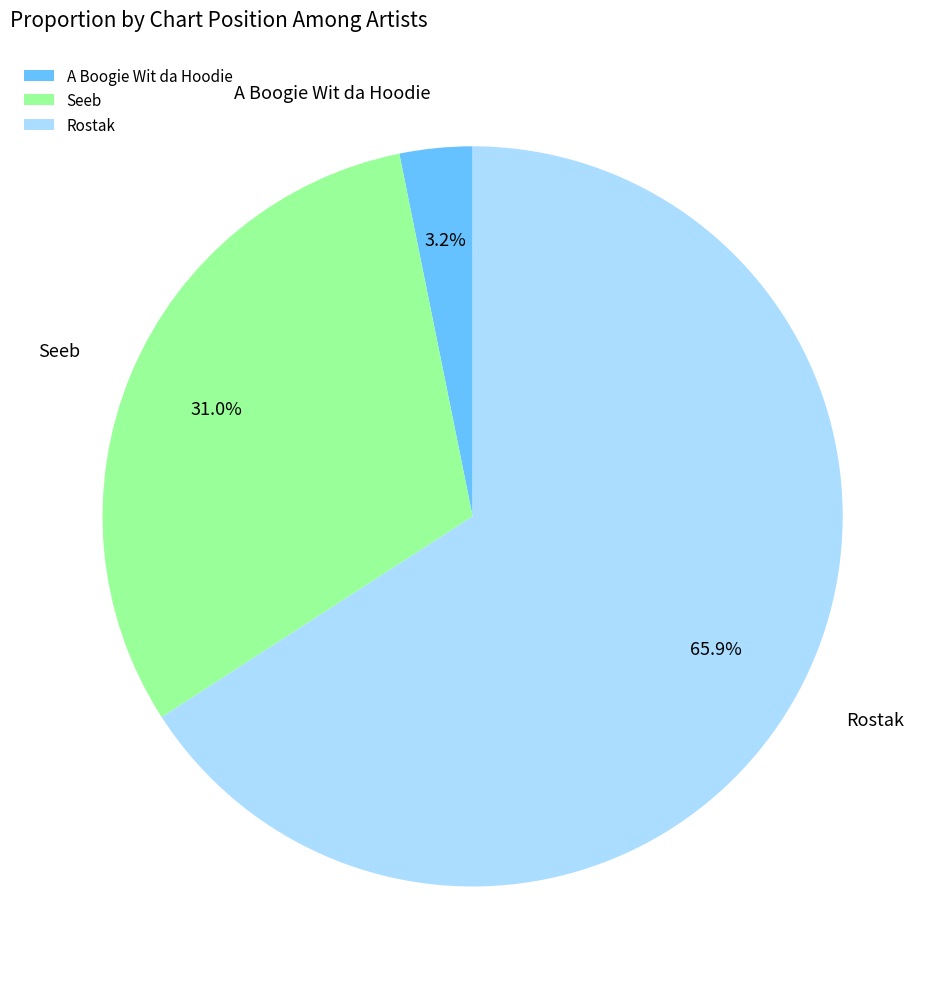

Count the number of slices in the pie.

3